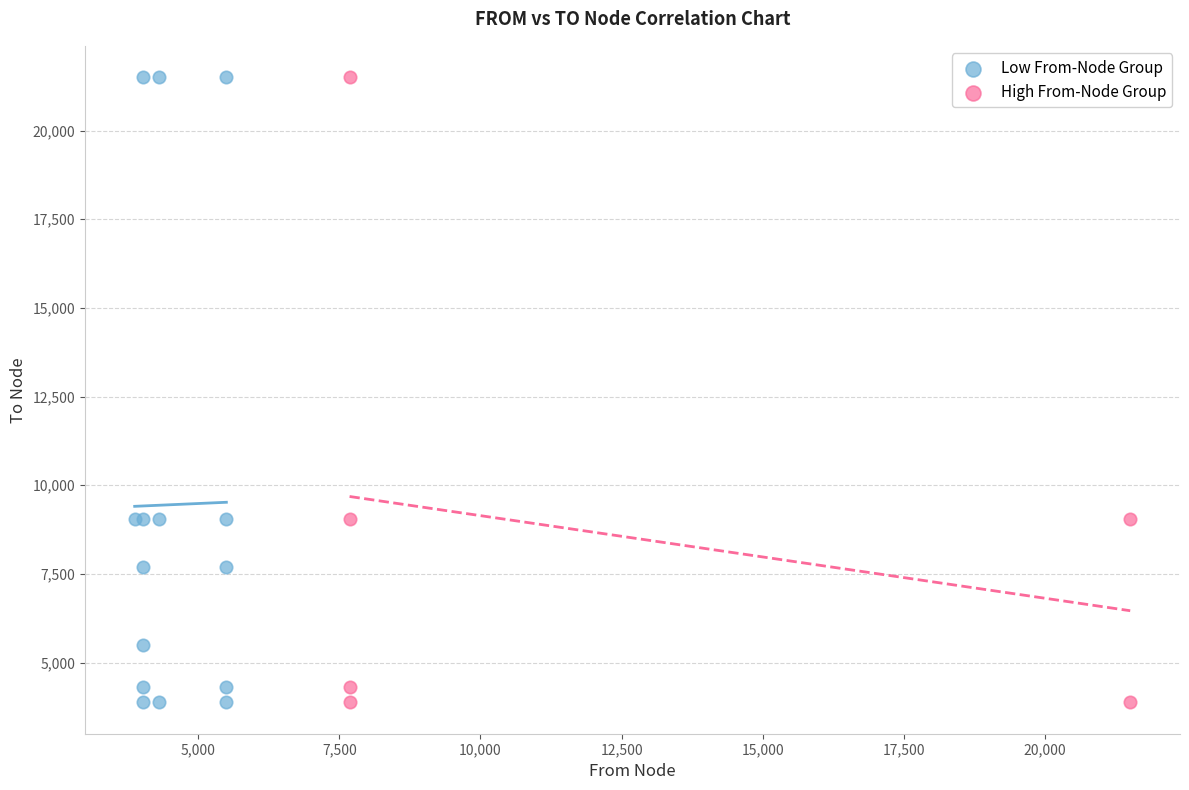

What are all the series names shown in the legend?

Low From-Node Group, High From-Node Group